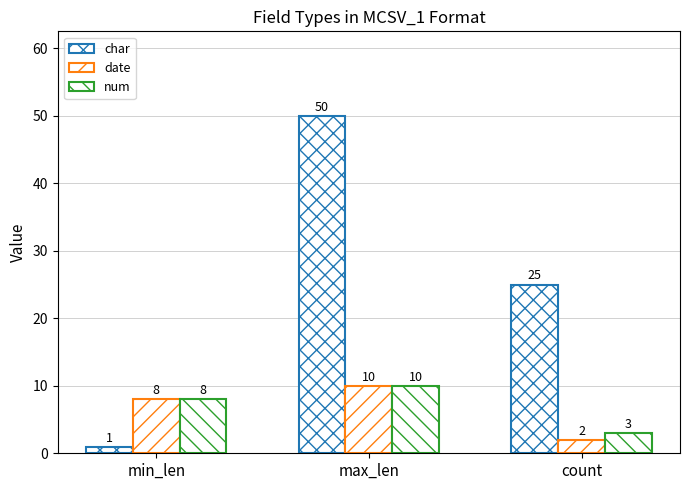

What is the spread (max minus min) of values at max_len?

40